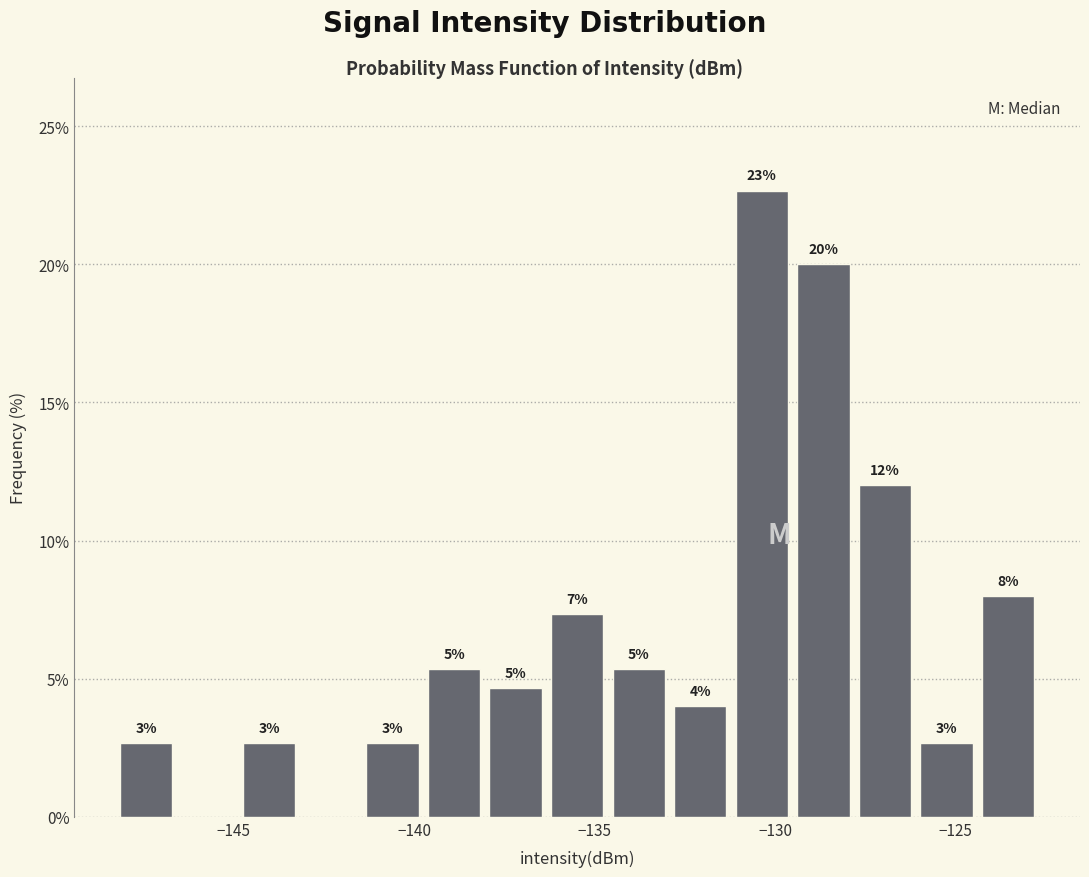

Around what value on the x-axis is the tallest bar? Give the approximate position of its centre, as read against the axis.

-130.5